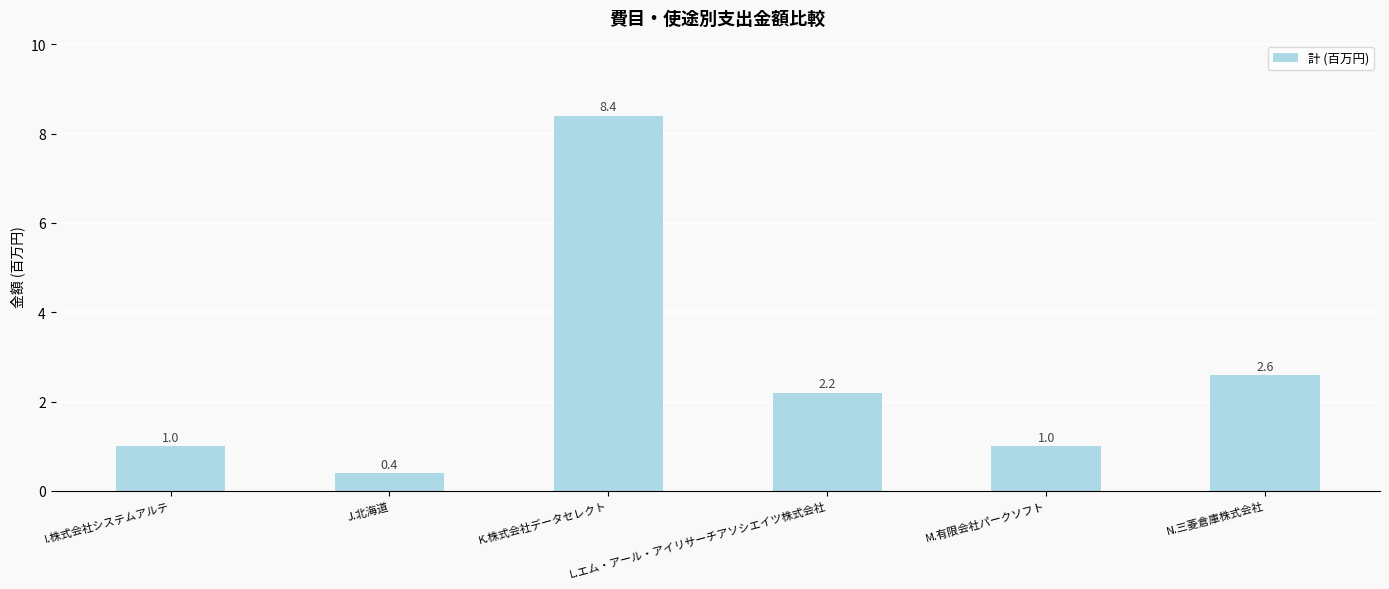

What is the ratio of the value at L.エム・アール・アイリサーチアソシエイツ株式会社 to the value at I.株式会社システムアルテ?

2.2